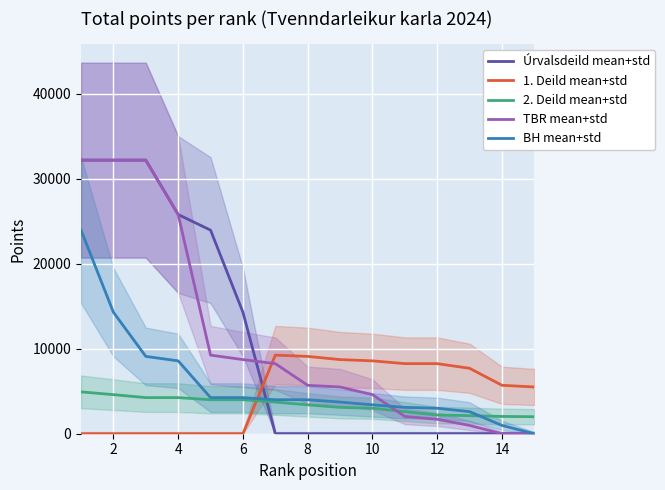

How many values in TBR mean+std are above zero?

13